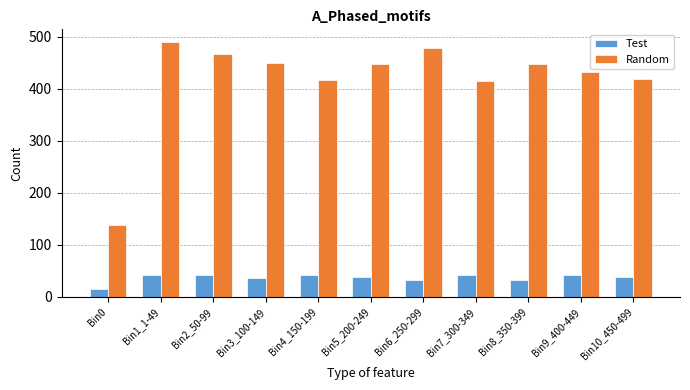

The Random series shows 272 at Bin2_50-99. True or false?

False